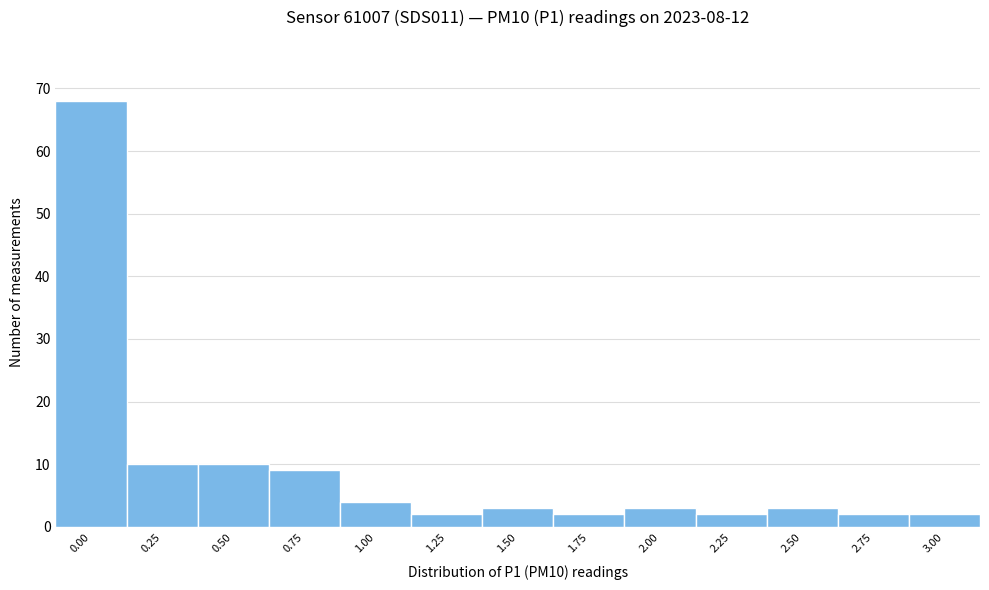

Reading left to right, list all the values displayed in this chart.

68	10	10	9	4	2	3	2	3	2	3	2	2